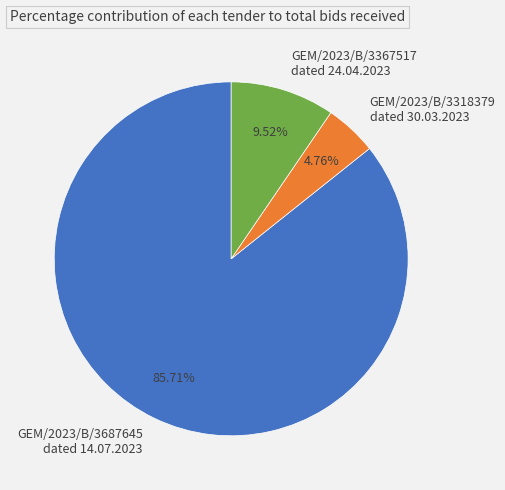

Is there any slice that represents more than half of the pie?

Yes